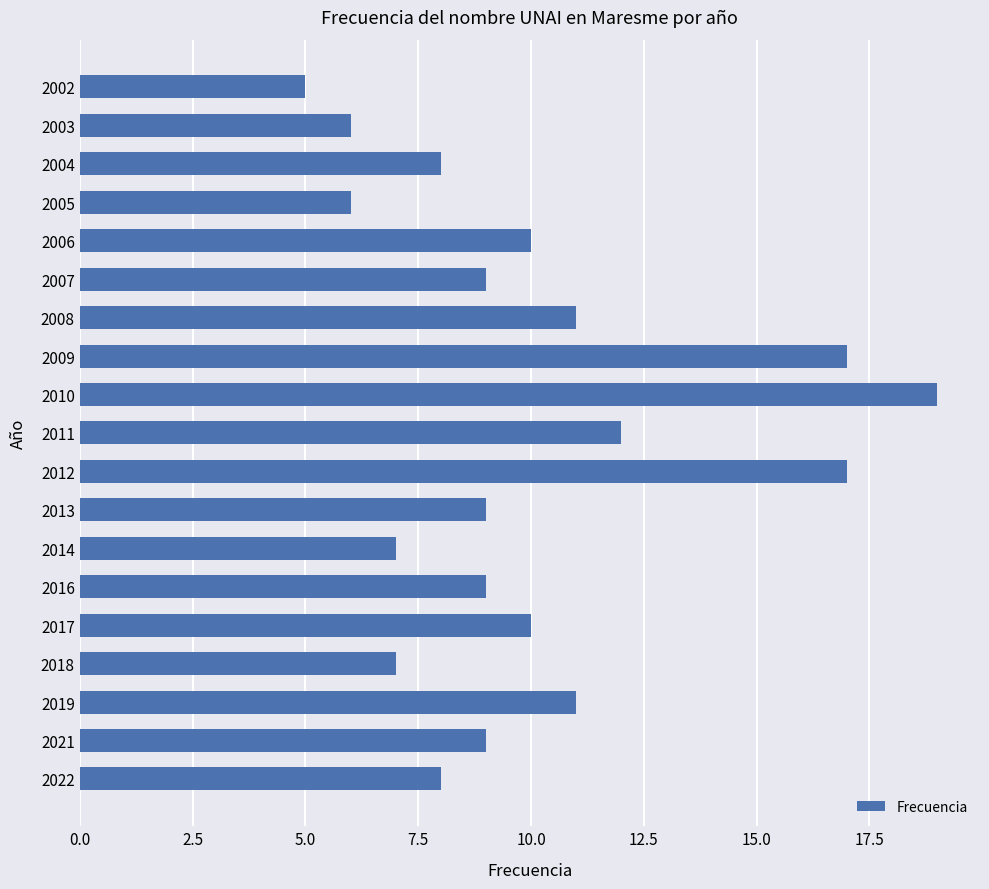

Reading top to bottom, list all the values displayed in this chart.

5	6	8	6	10	9	11	17	19	12	17	9	7	9	10	7	11	9	8